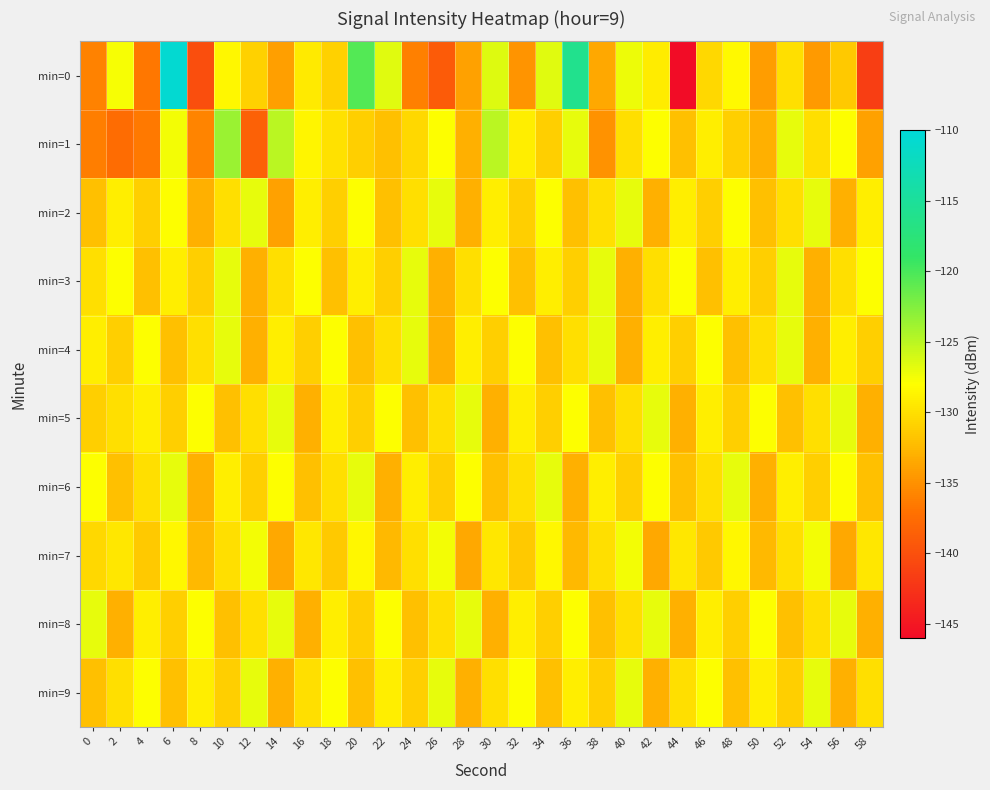

Between 26 and 48, which series saw the biggest shift?

min=0